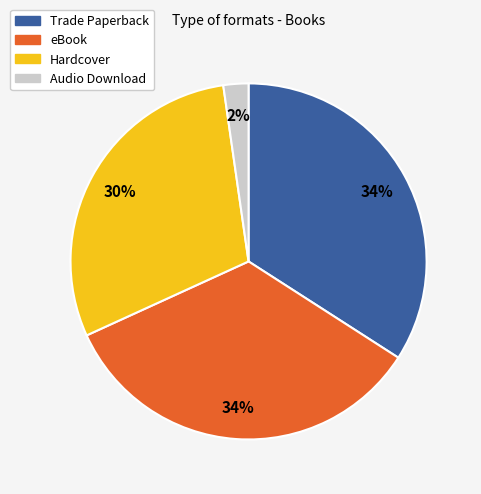

Is it true that Hardcover is 44% of the pie?

False